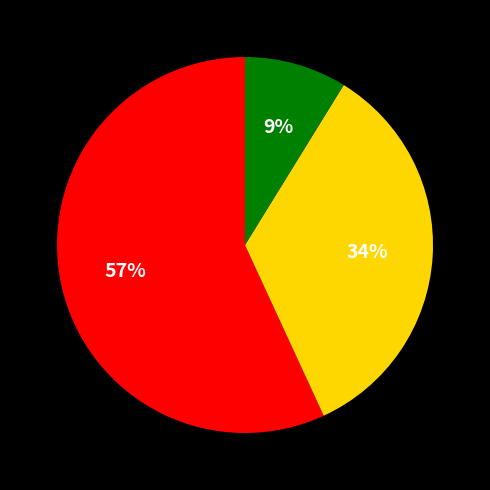

Is there any slice that represents more than half of the pie?

Yes